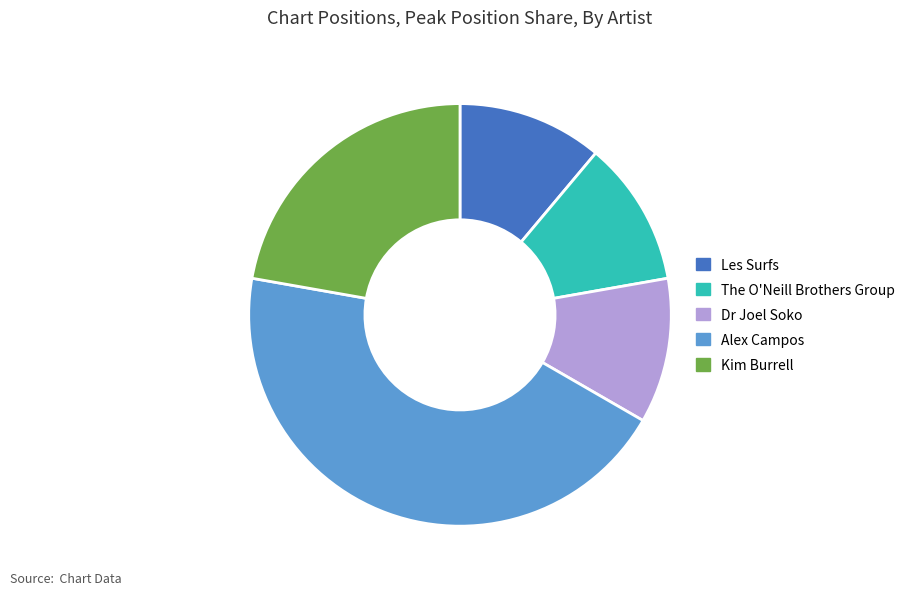

How many slices are in this pie chart?

5